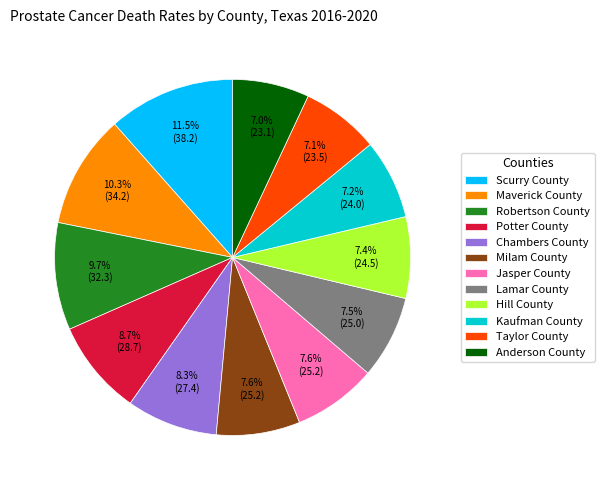

Which category has the biggest portion of the pie?

Scurry County